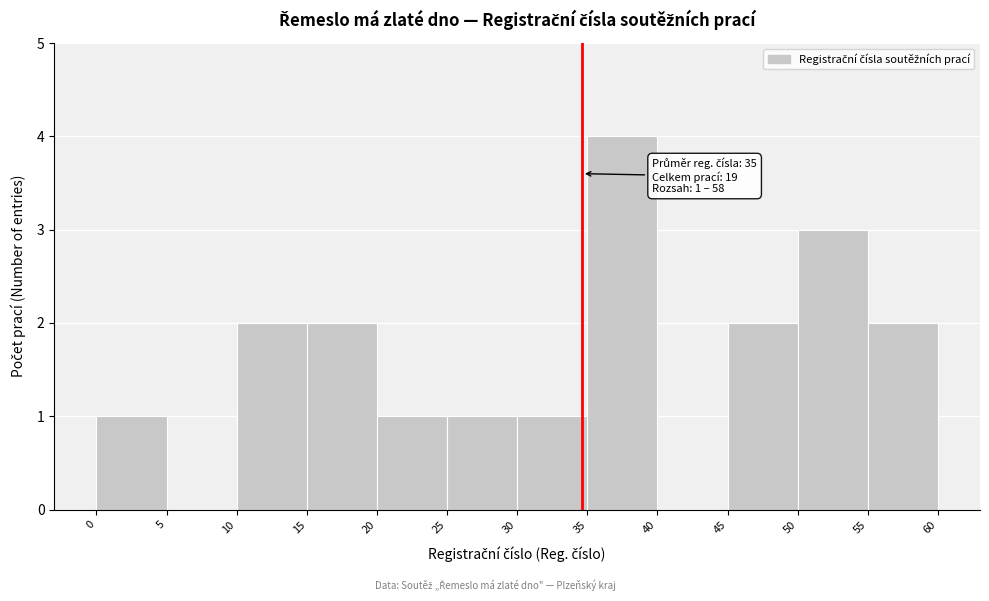

Over which range of the x-axis is the bar tallest?

35 to 40